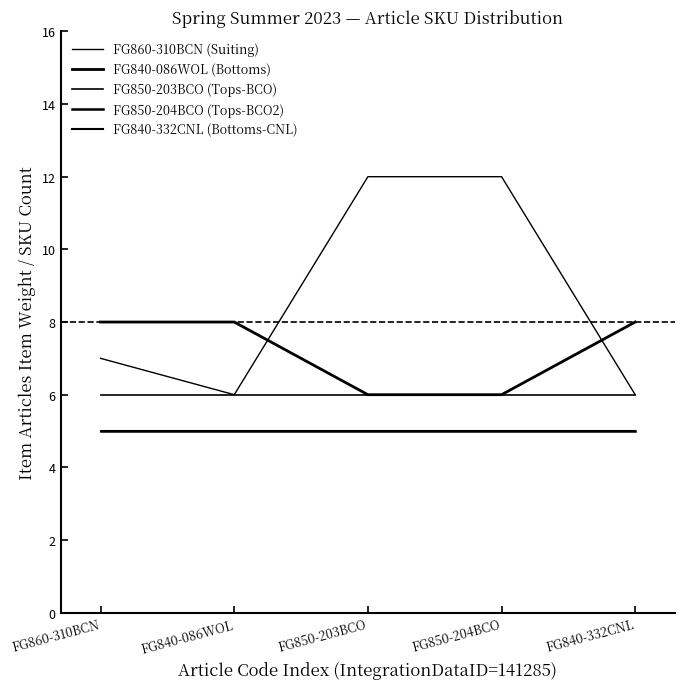

List the series in order of their peak value, highest first.

FG860-310BCN (Suiting), FG840-086WOL (Bottoms), FG850-203BCO (Tops-BCO), FG850-204BCO (Tops-BCO2), FG840-332CNL (Bottoms-CNL)